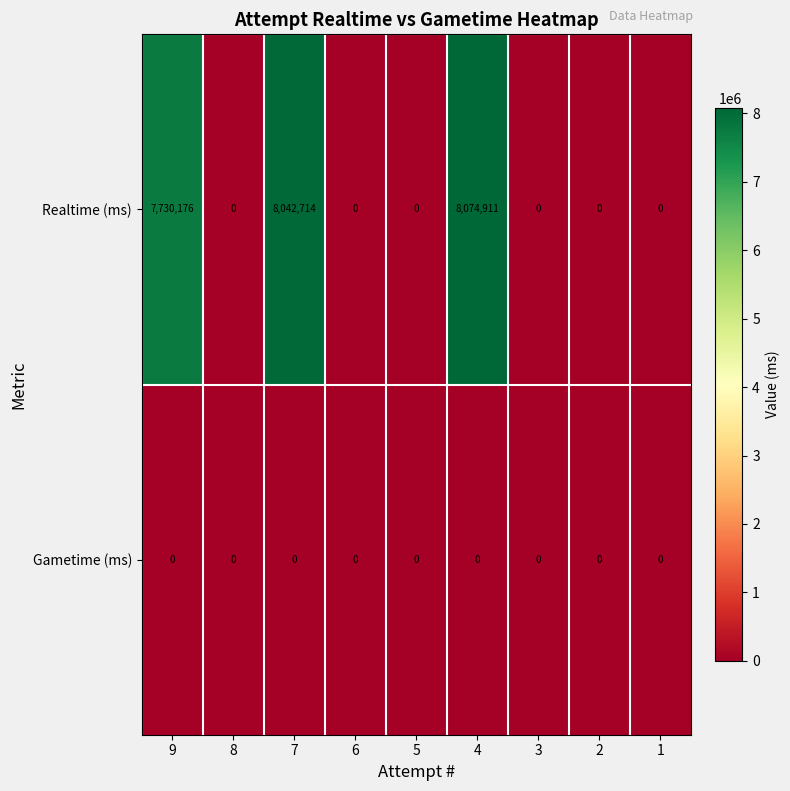

List the series in order of their peak value, lowest first.

Gametime (ms), Realtime (ms)